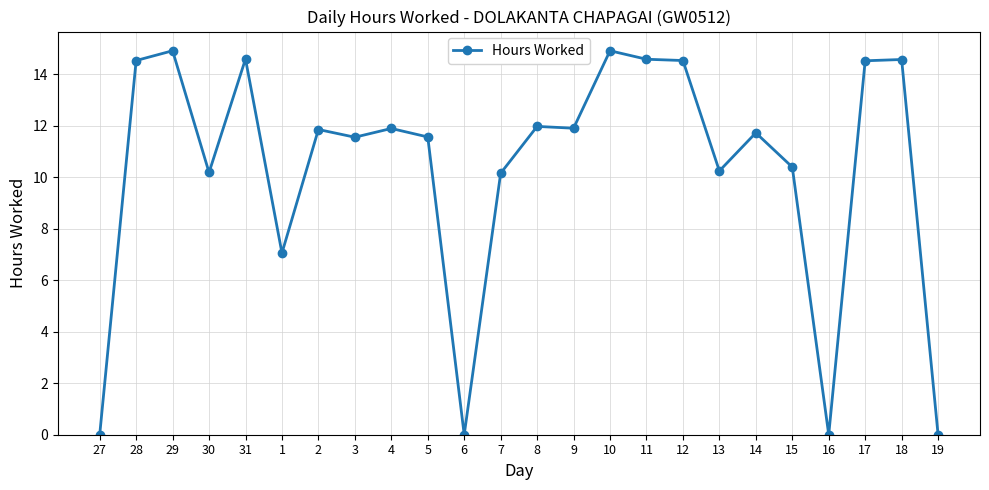

What is the change in value from 6 to 18?

+14.6